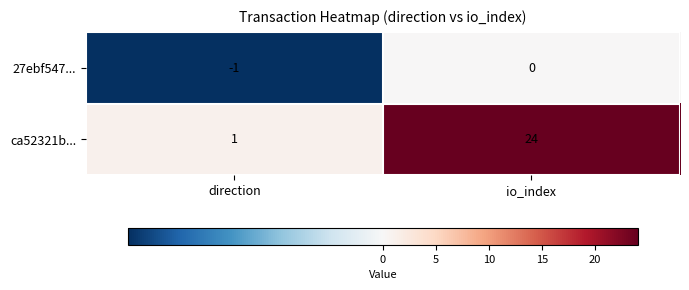

Reading right to left, list all the values displayed in this chart.

27ebf547...: io_index=0	direction=-1
ca52321b...: io_index=24	direction=1